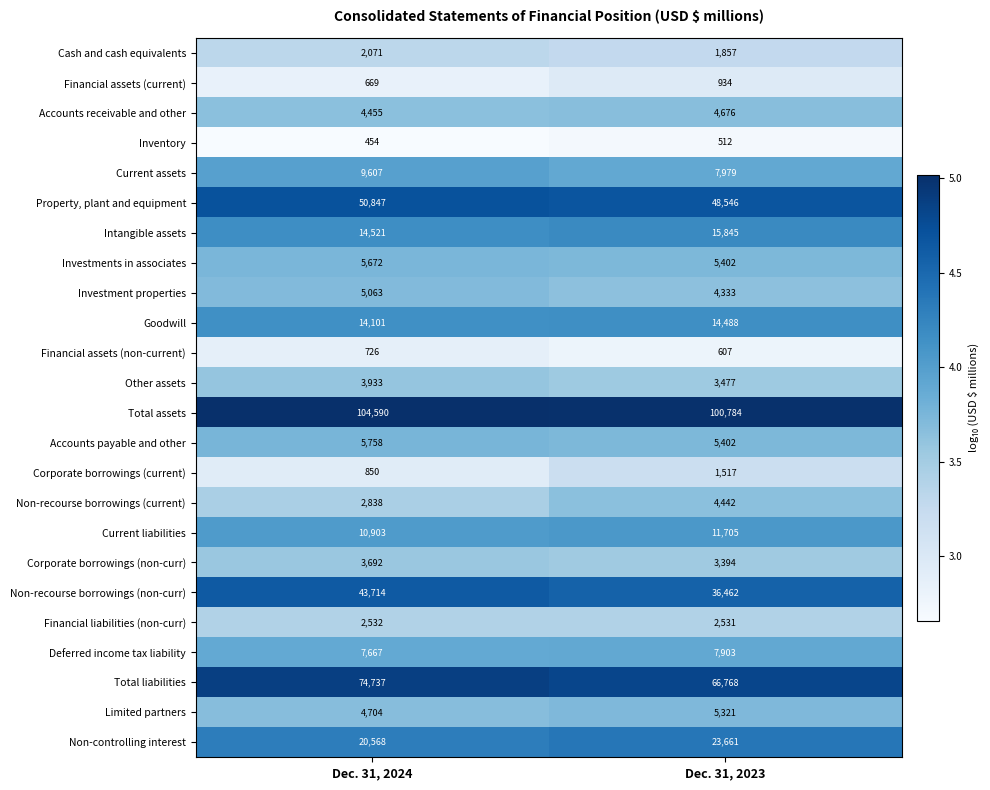

What is the maximum value for Financial assets (non-current)?

726